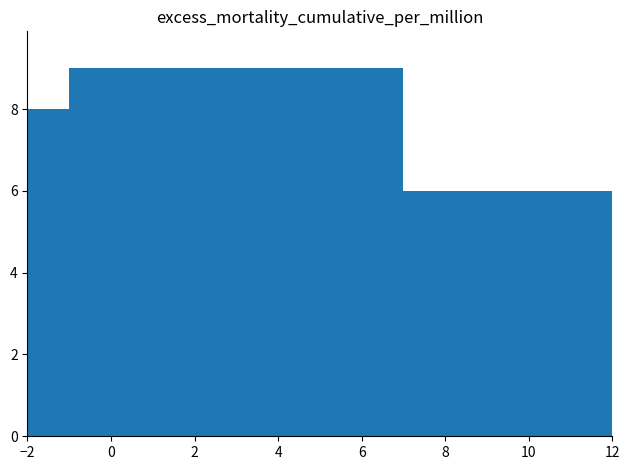

What is the maximum value shown in the chart?

9